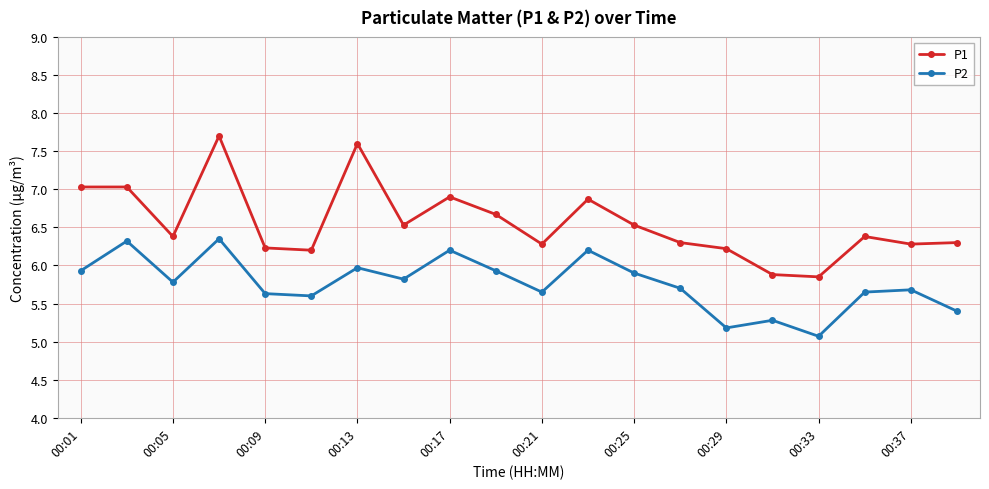

What is the average value of the P1 series?

6.6